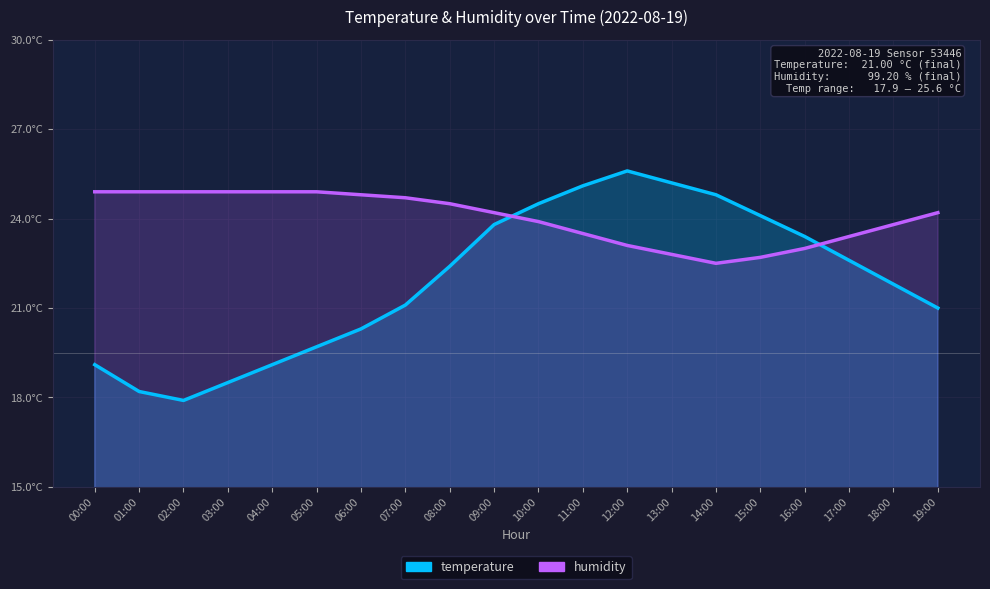

What is the spread (max minus min) of values at 05:00?

5.2